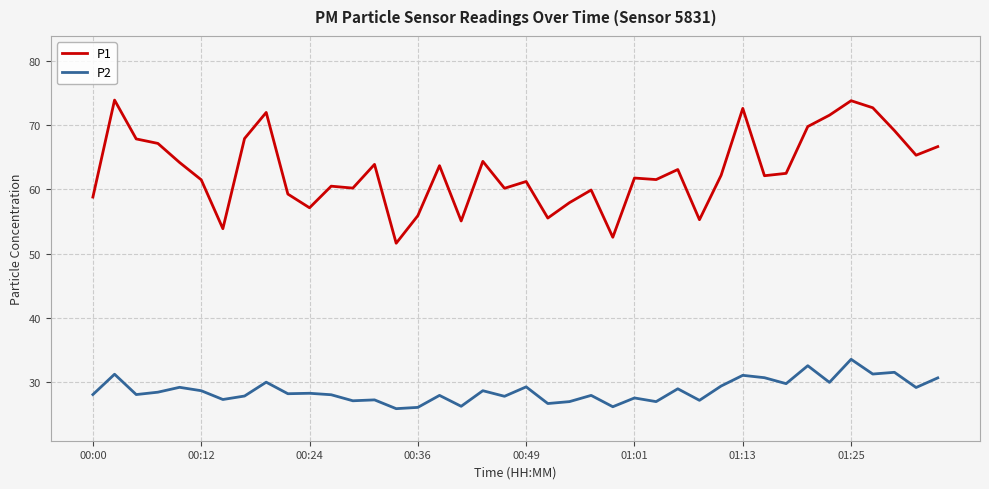

What is the average value of the P2 series?

28.6